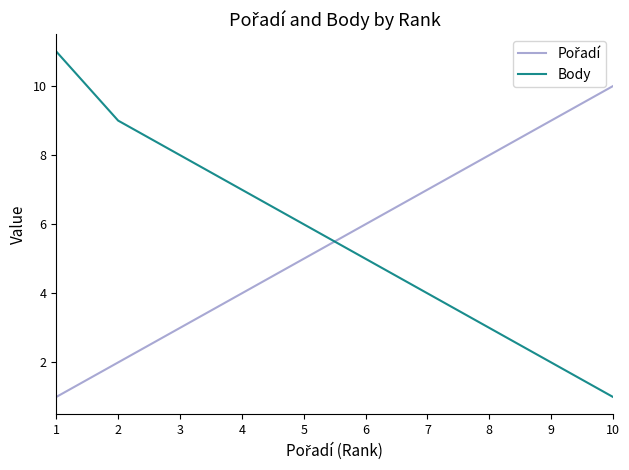

What is the maximum value shown in the chart?

11